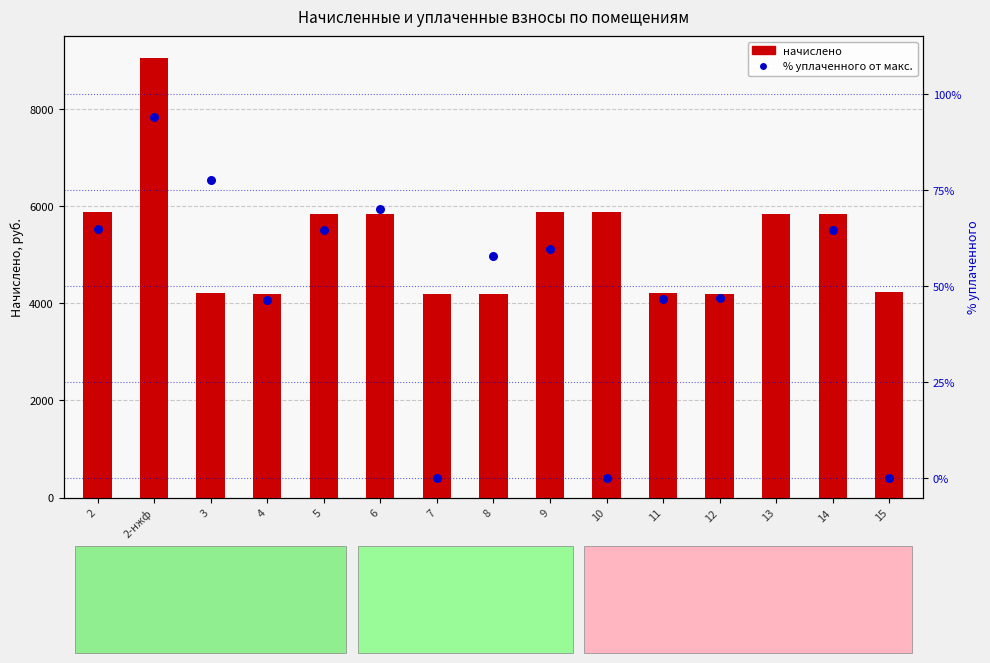

Is the value of начислено (взнос) at 6 greater than the value of % уплаченного от макс. начисленного at 4?

Yes